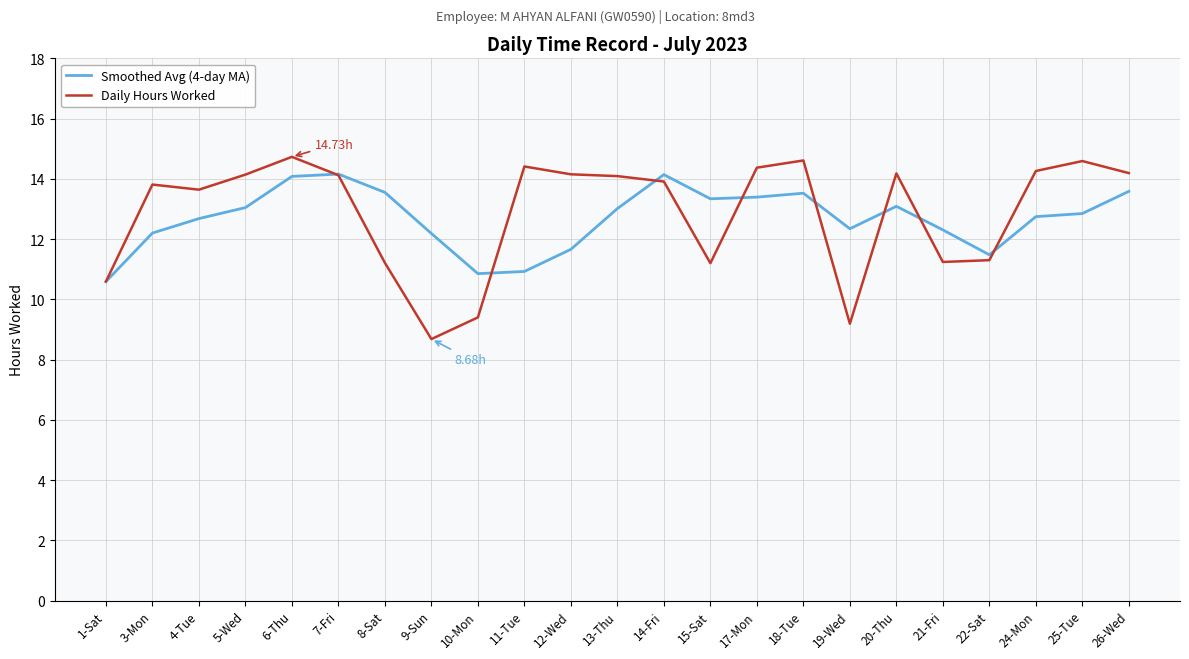

What is the lowest value of the Smoothed Avg (4-day MA) series?

10.6